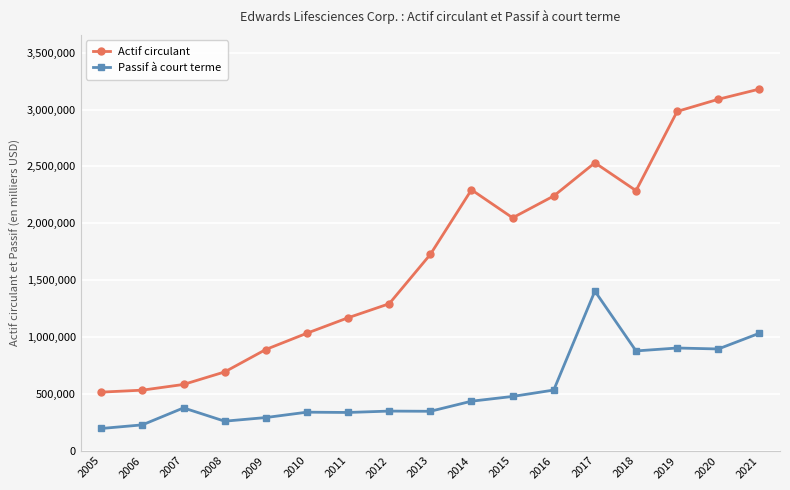

What is the total value across all series at 2005?

708400